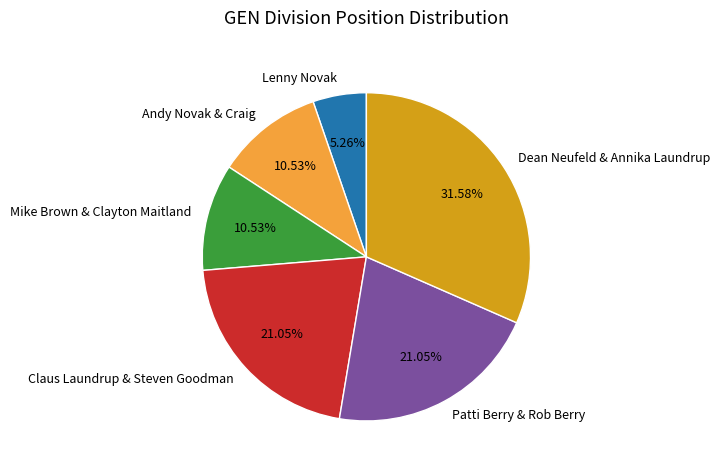

To the nearest percent, what is the average slice percentage?

17%